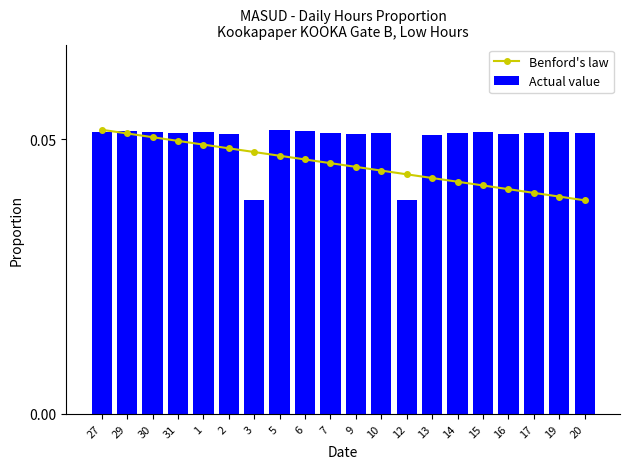

What is the sum of all Benford's law values?

0.9